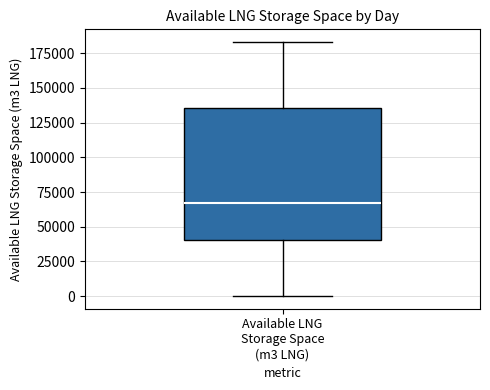

Where does the lower whisker of the box for Available LNG Storage Space (m3 LNG) end on the y-axis? The values are not printed on the chart, so give them approximately, as read against the axis.

0